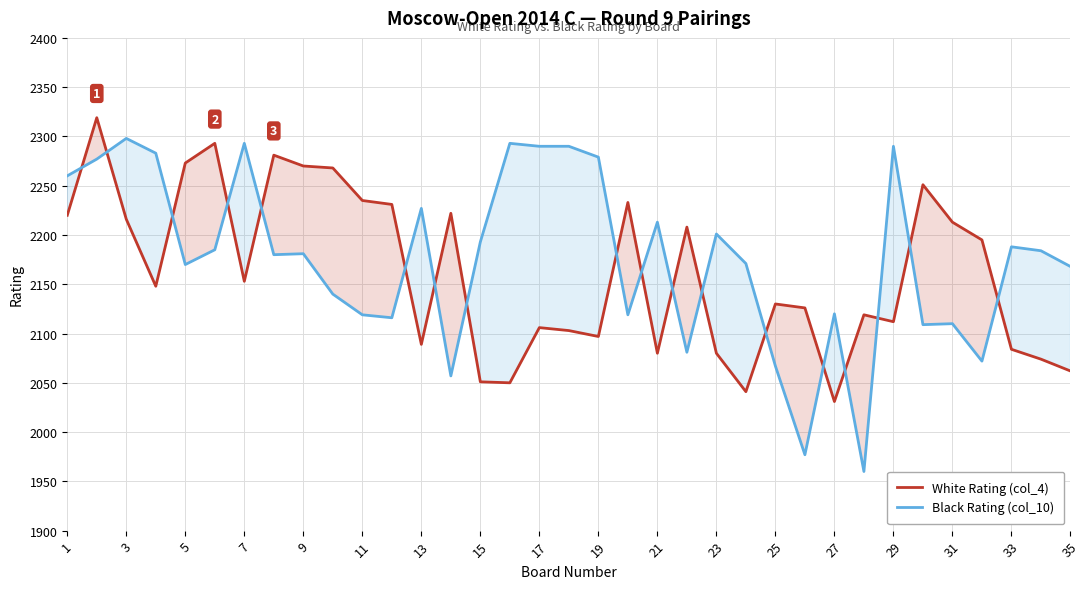

What is the total value across all series at 3?

4514